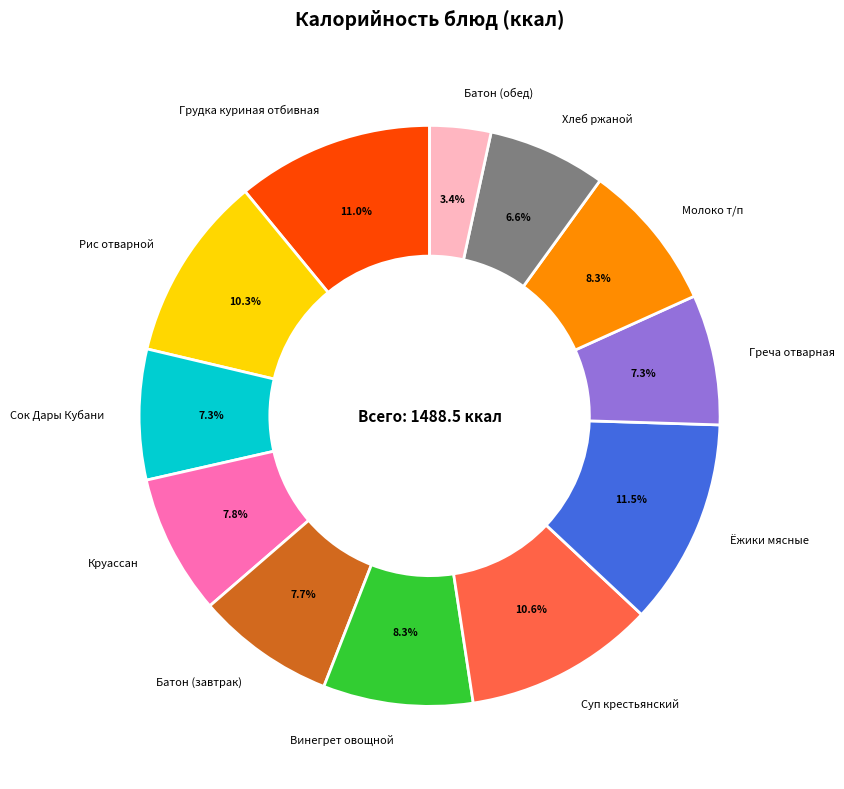

The Греча отварная slice represents 7% of the pie. True or false?

True